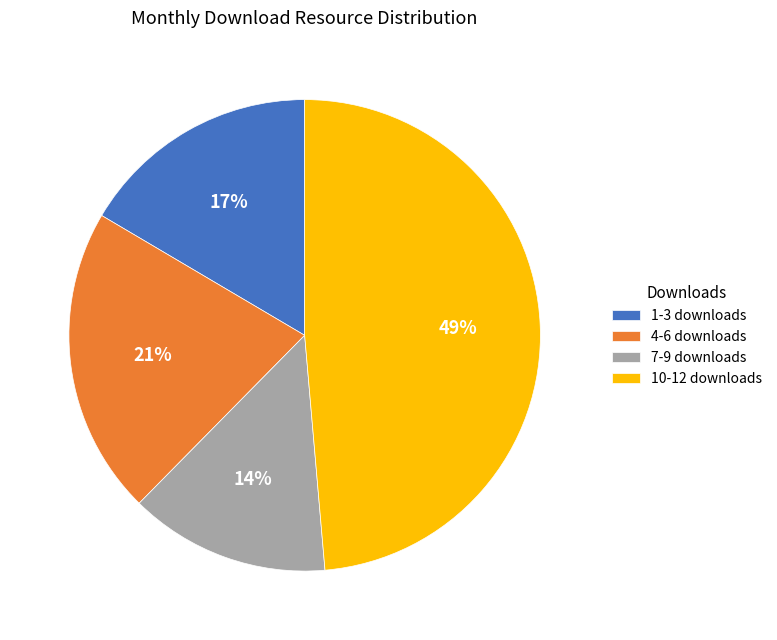

Count the number of slices in the pie.

4